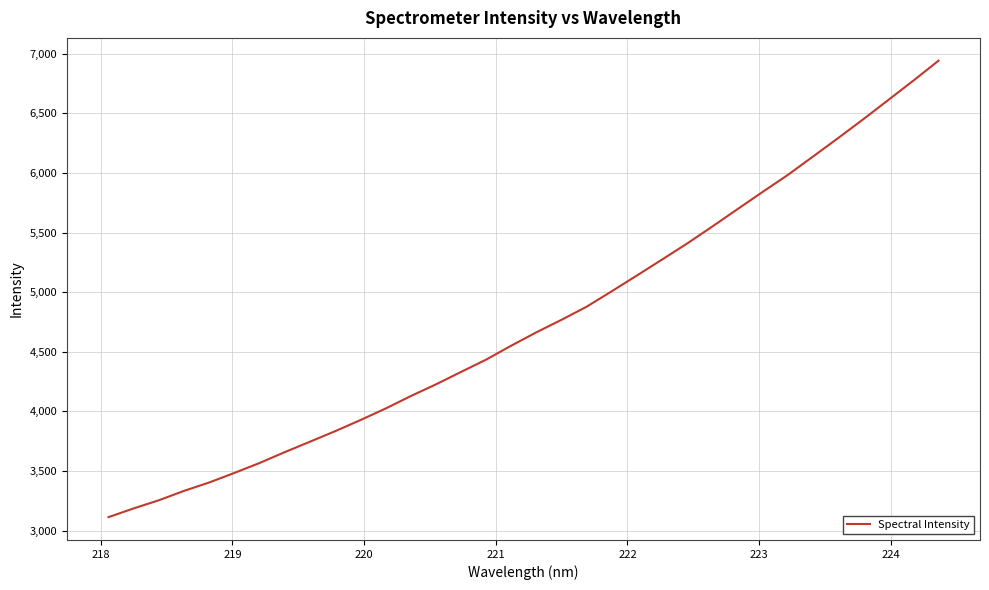

Does the chart have visible grid lines?

Yes